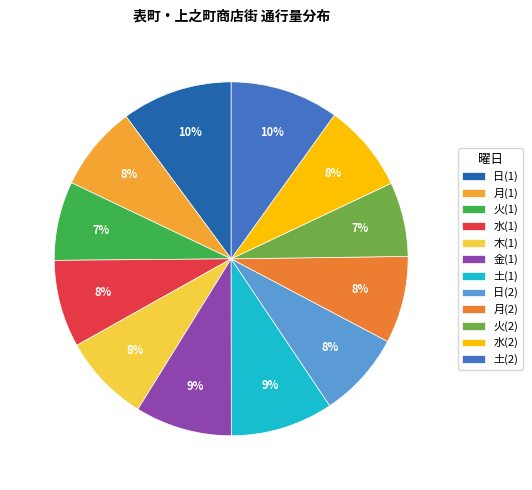

Count the number of slices in the pie.

12